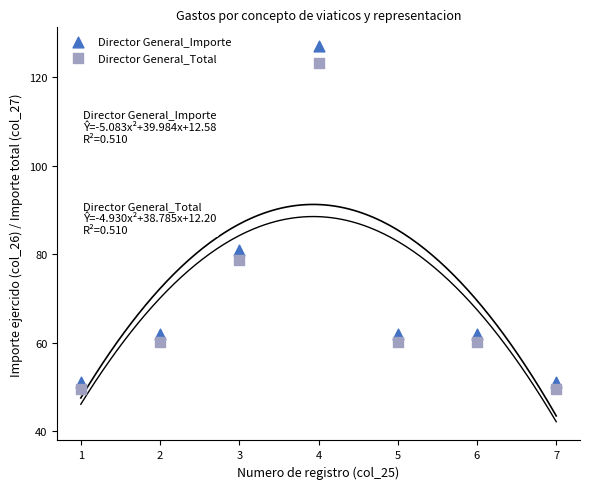

Which series contains the highest Y value?

Director General_Importe